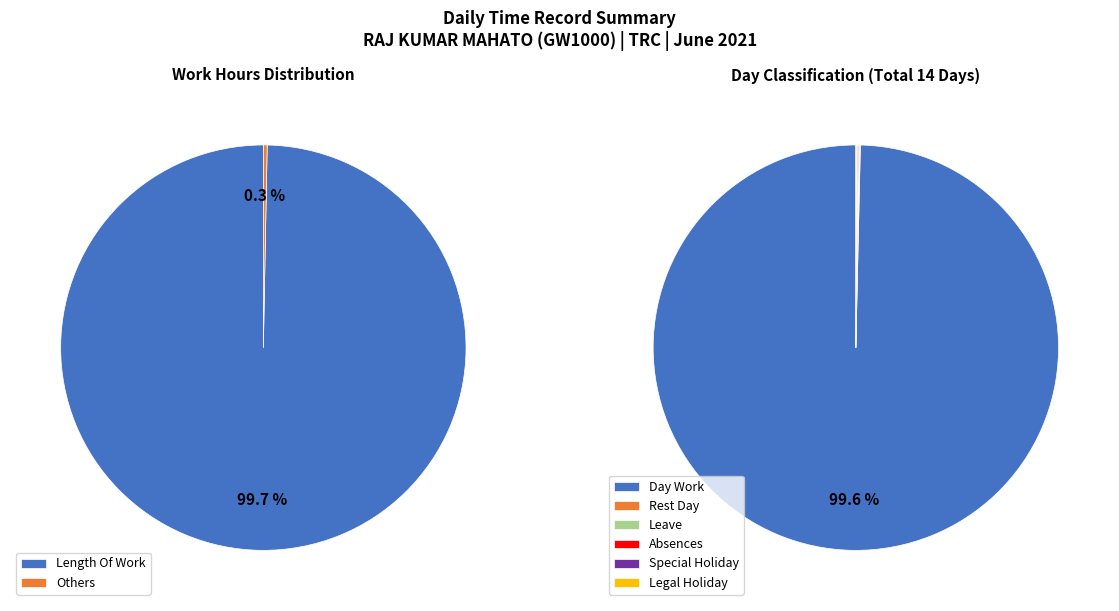

What percentage is the Length Of Work slice, to the nearest percent?

100%